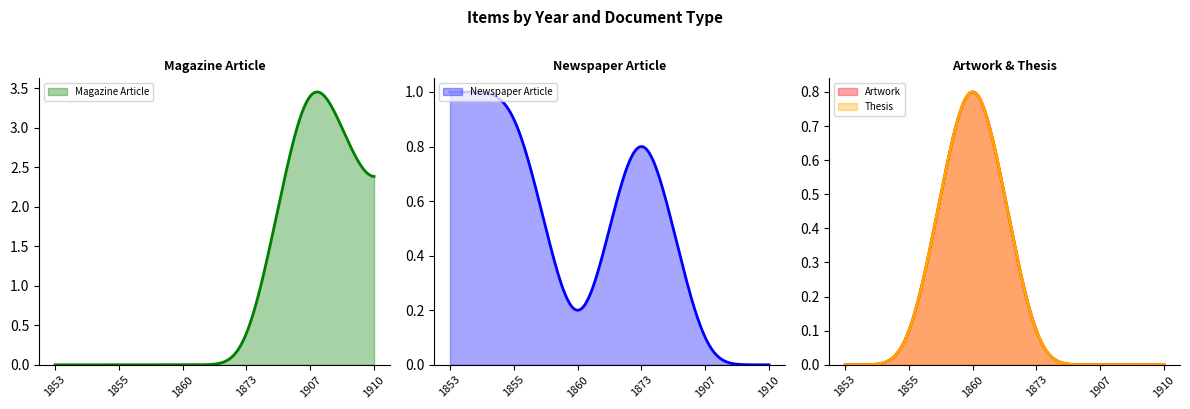

How many lines are shown in the chart?

4